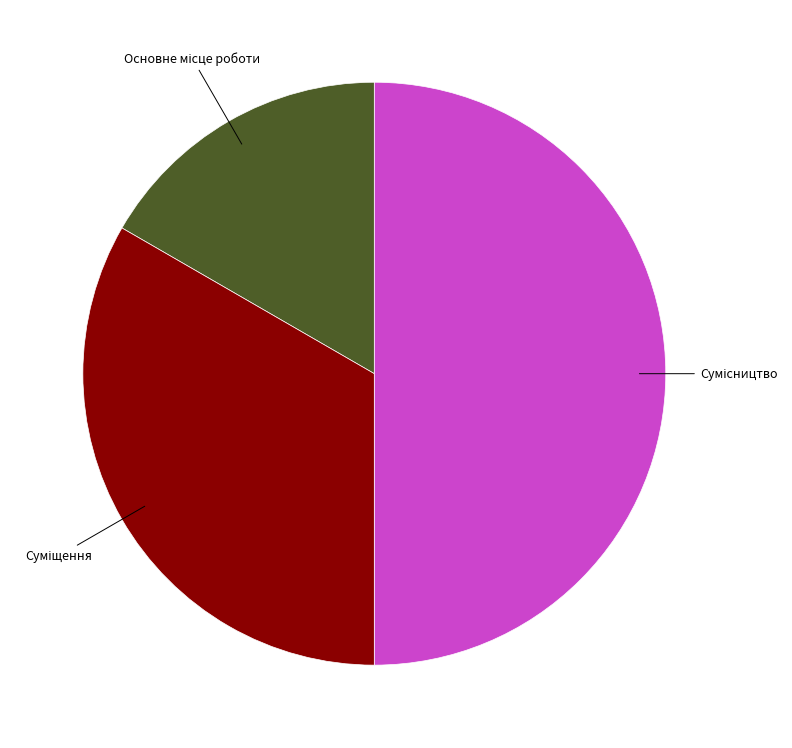

Combined, do Основне місце роботи and Суміщення account for over 50%?

No